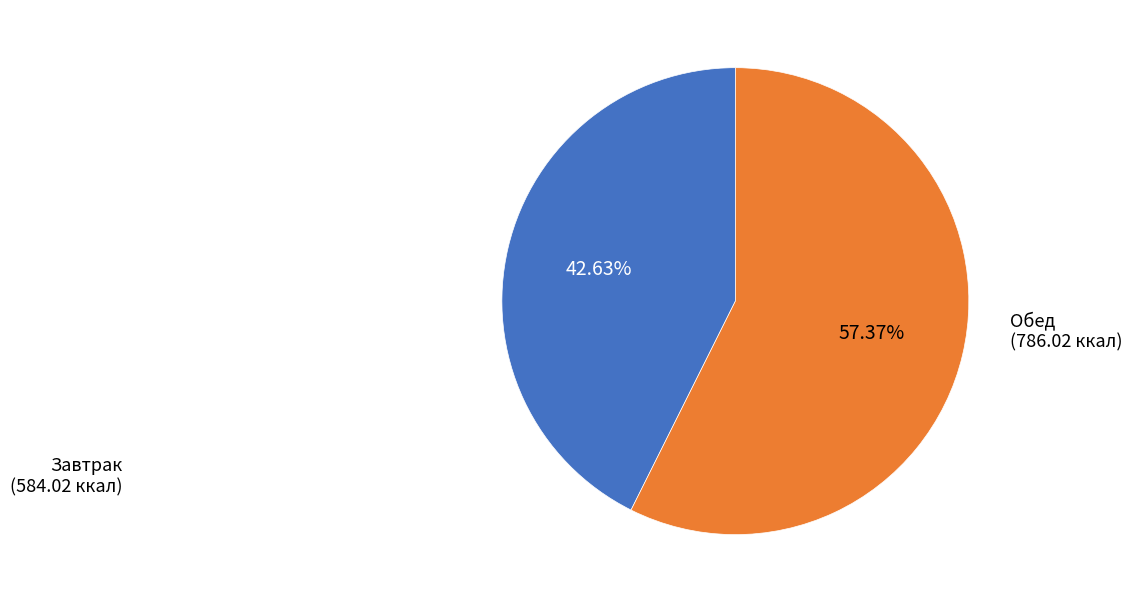

To the nearest percent, what is the difference between the largest and smallest slice percentages?

15%